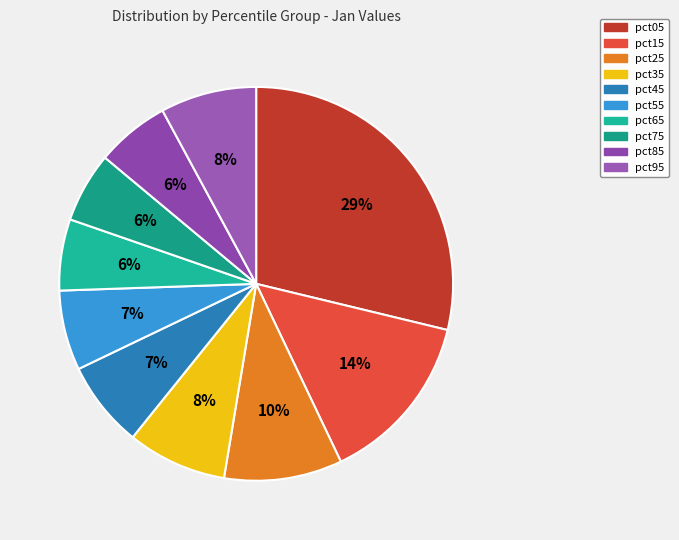

To the nearest percent, what portion does pct85 represent?

6%